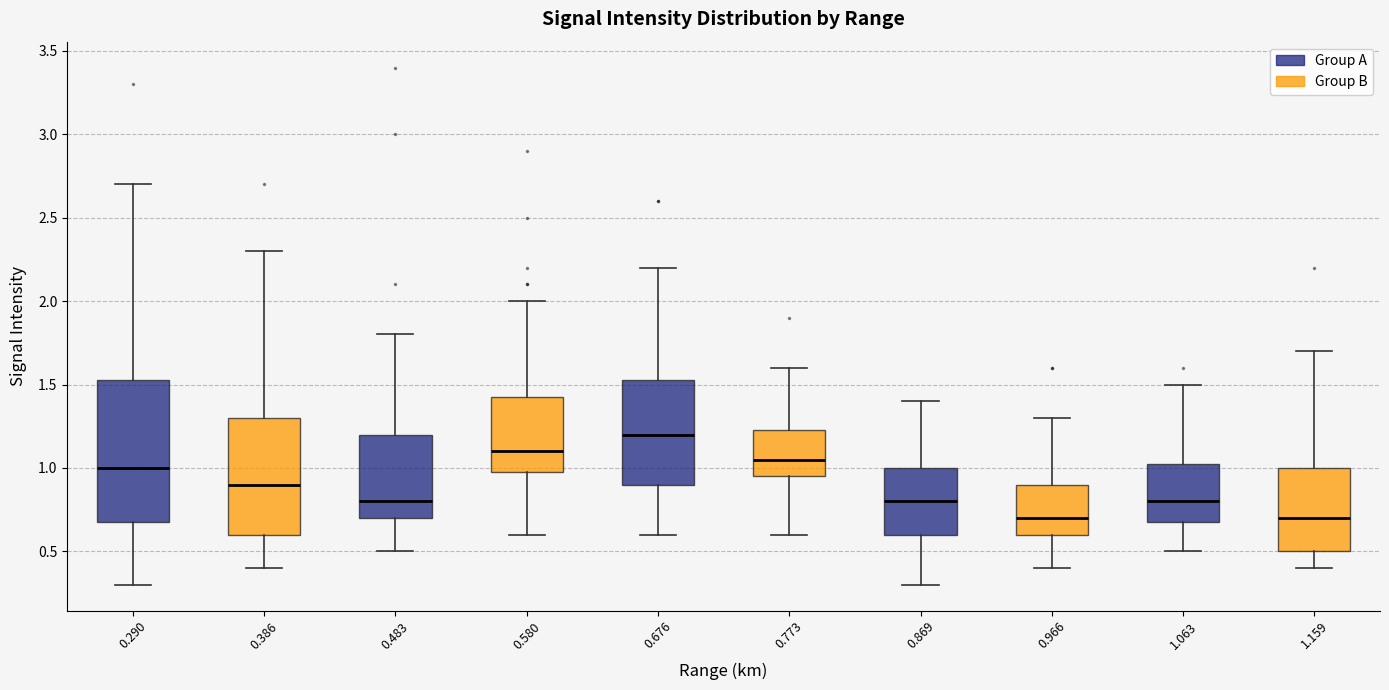

Where is the lower edge of the box at x = 0.386 on the y-axis? The values are not printed on the chart, so give them approximately, as read against the axis.

0.60